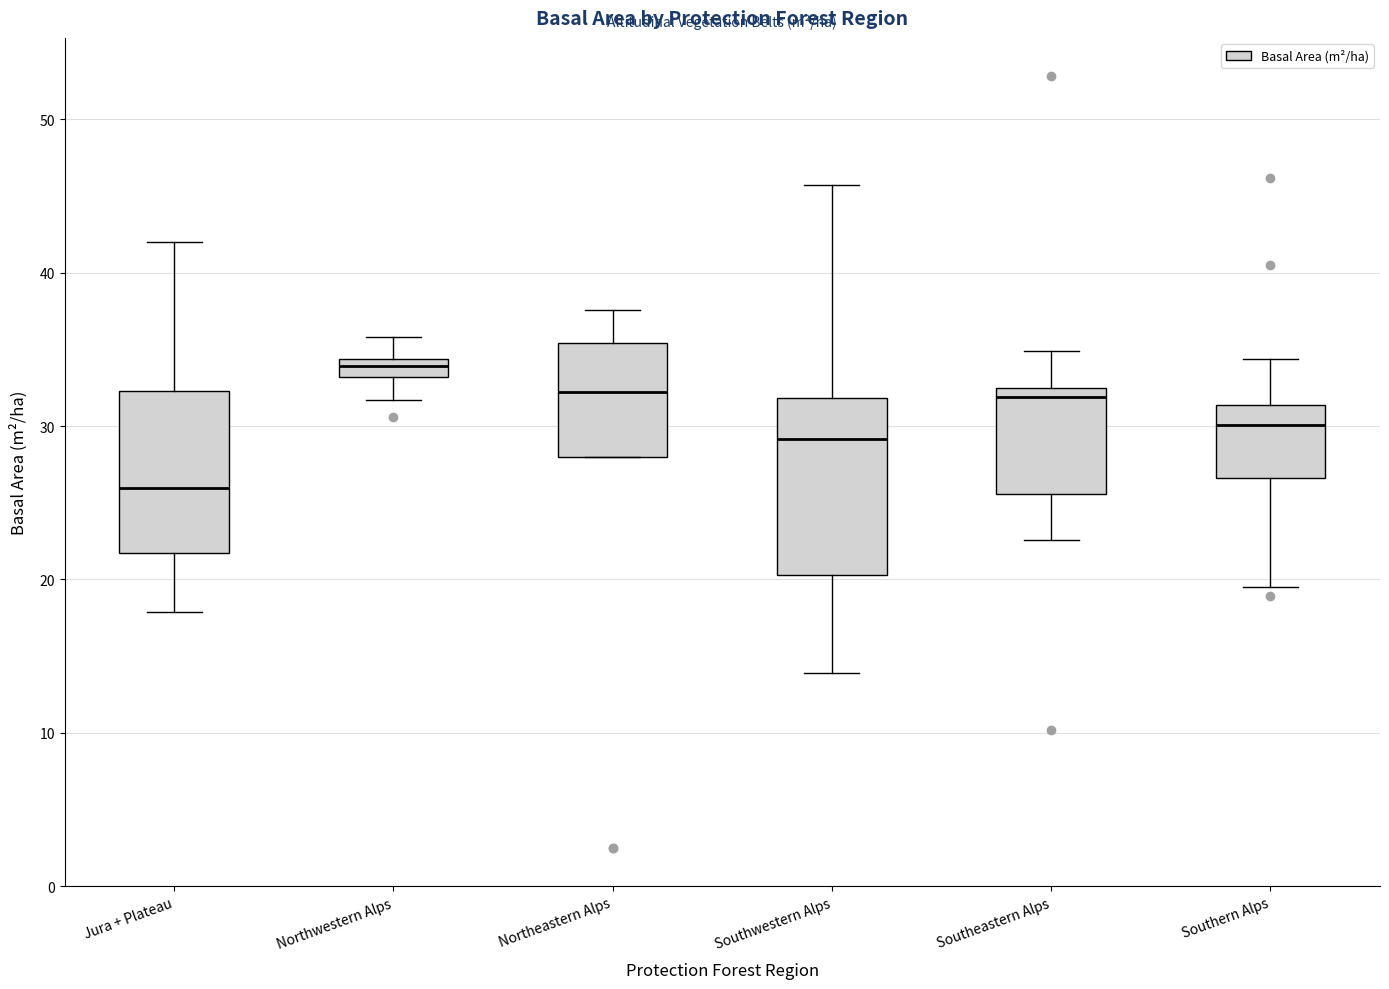

Which box's median line is the lowest?

Jura + Plateau